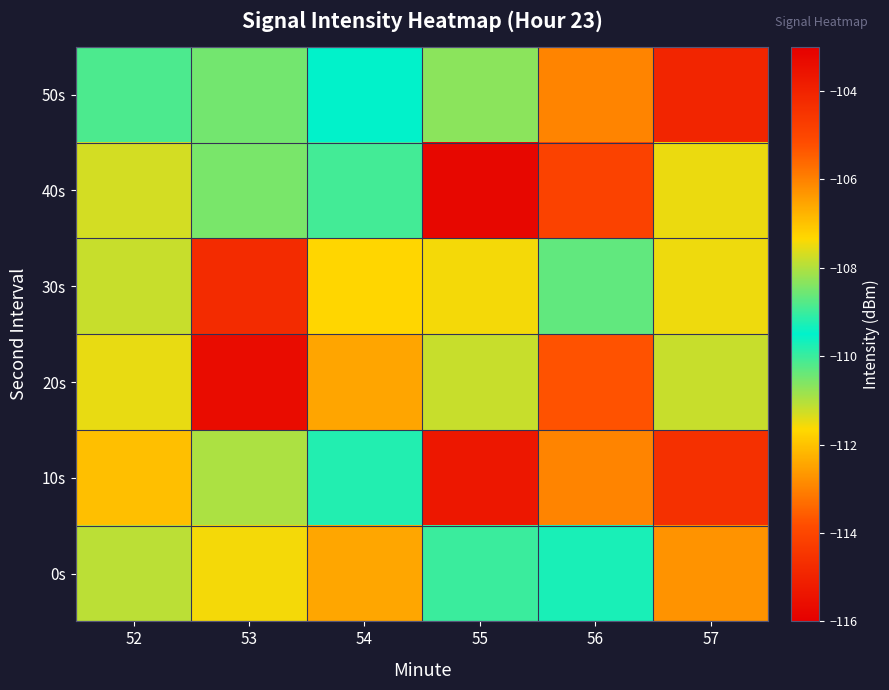

At which category is the sum across all series the highest?

55